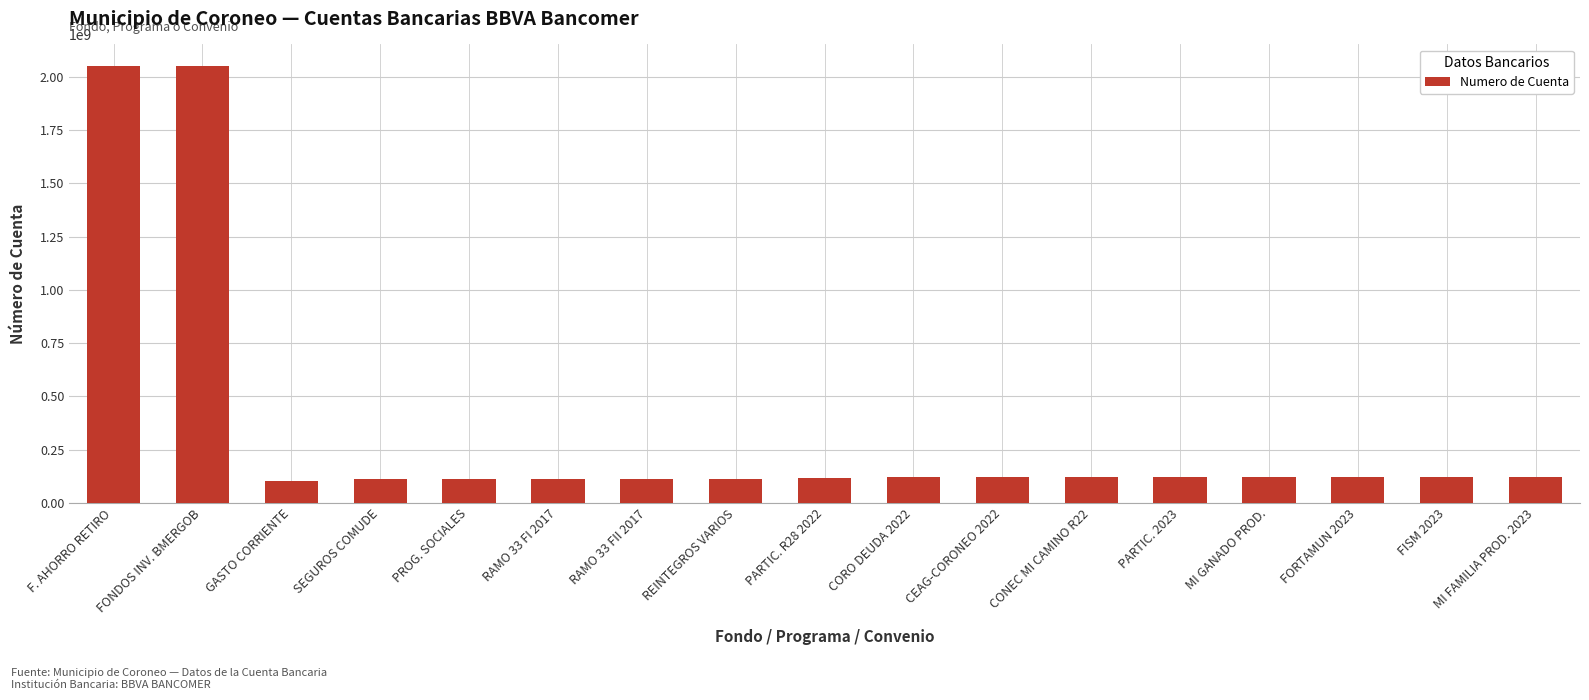

Count the number of data series in this chart.

1